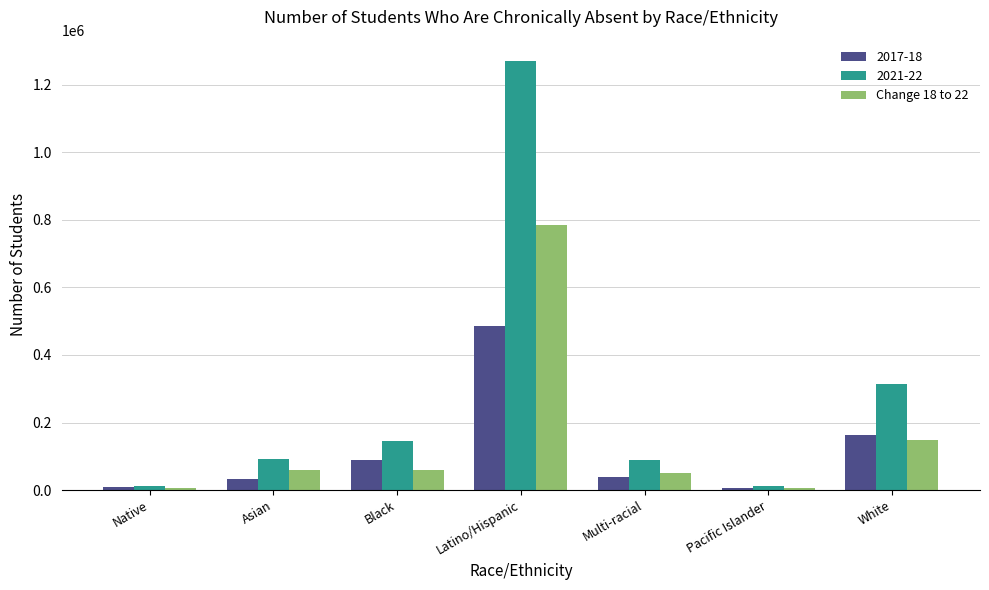

Count the number of data series in this chart.

3